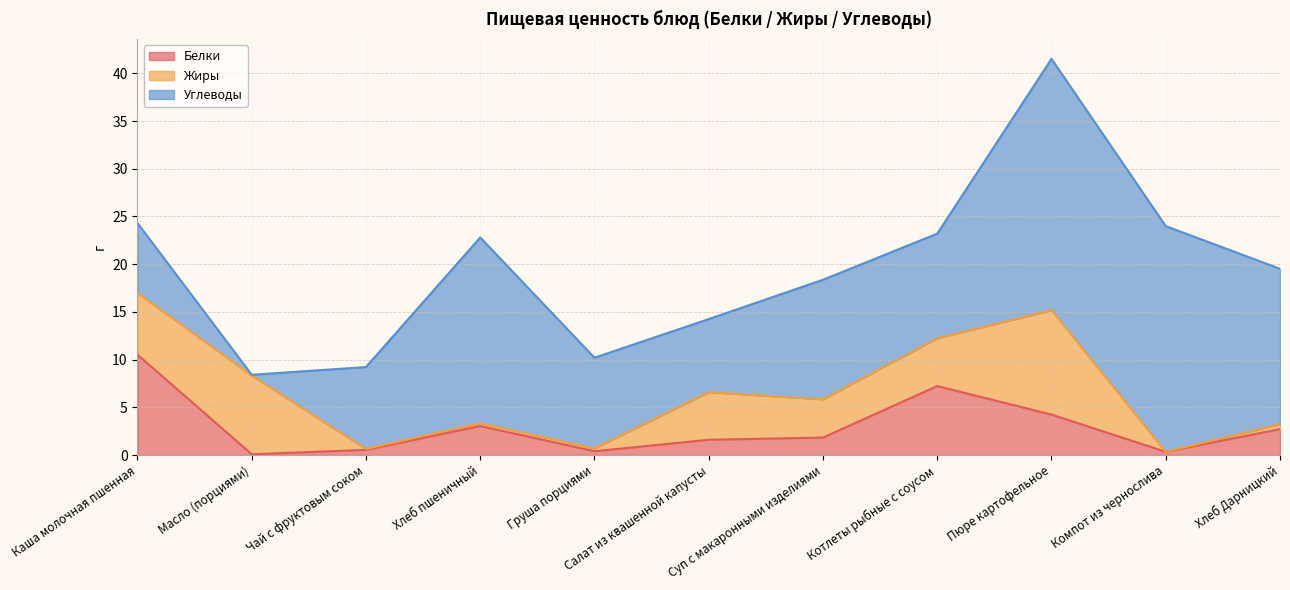

At which label is Жиры closest to 5?

Салат из квашенной капусты